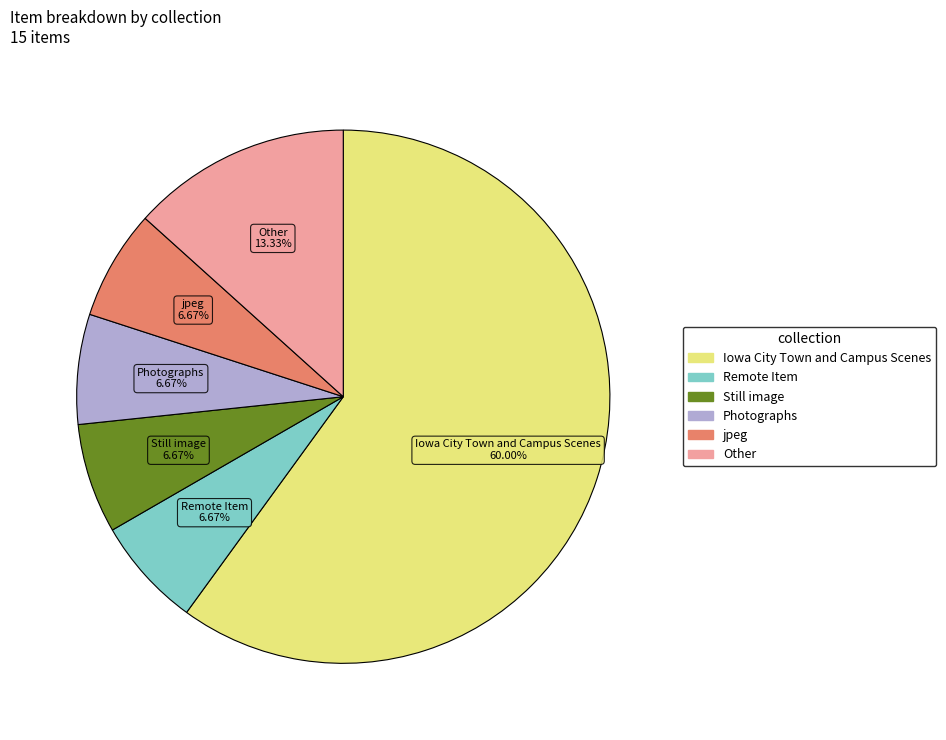

How many slices are in this pie chart?

6